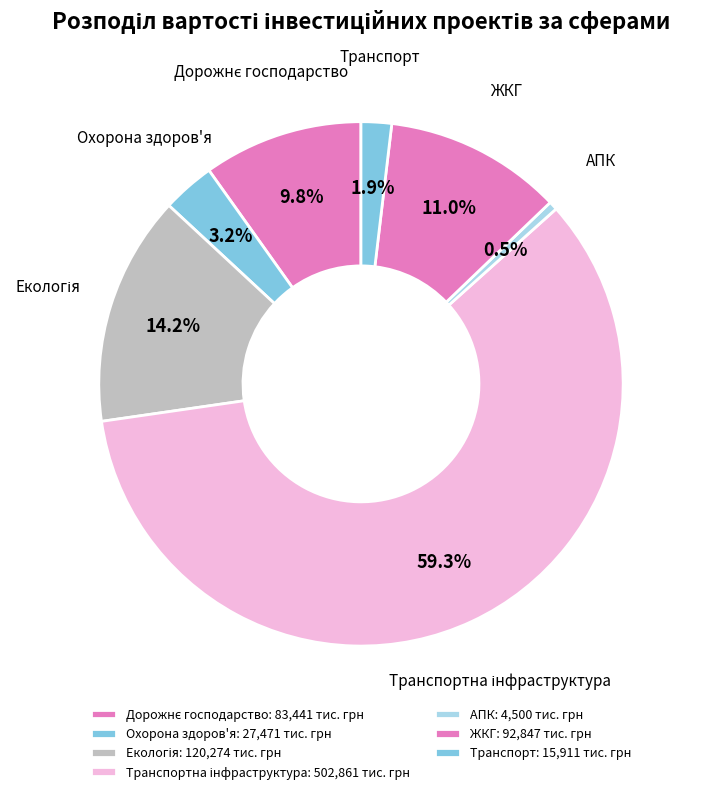

How many segments does this pie chart have?

7